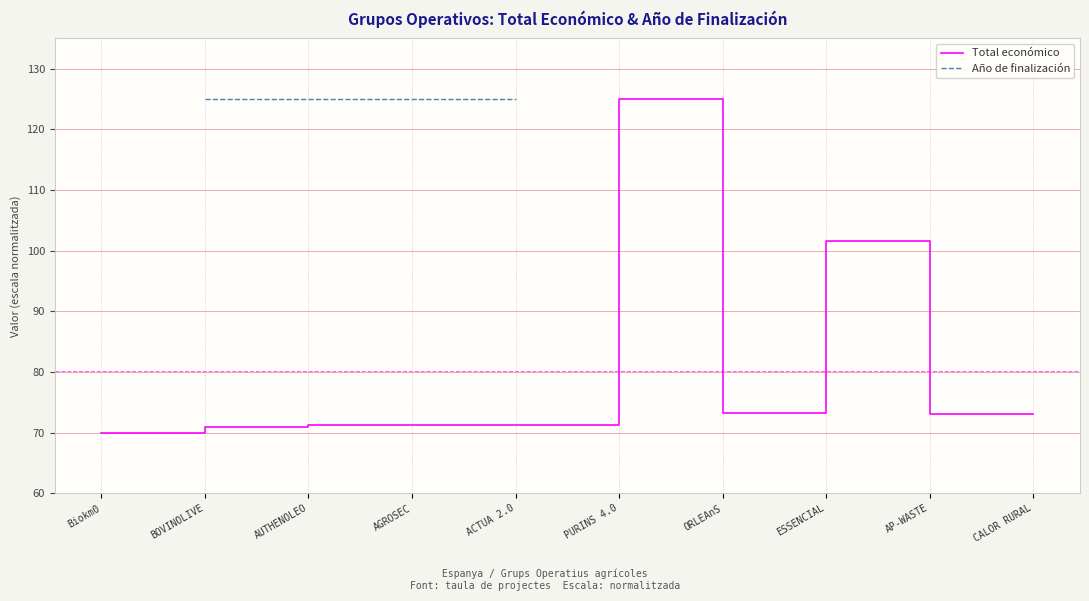

True or false: Año de finalización and Total económico cross at least once.

False